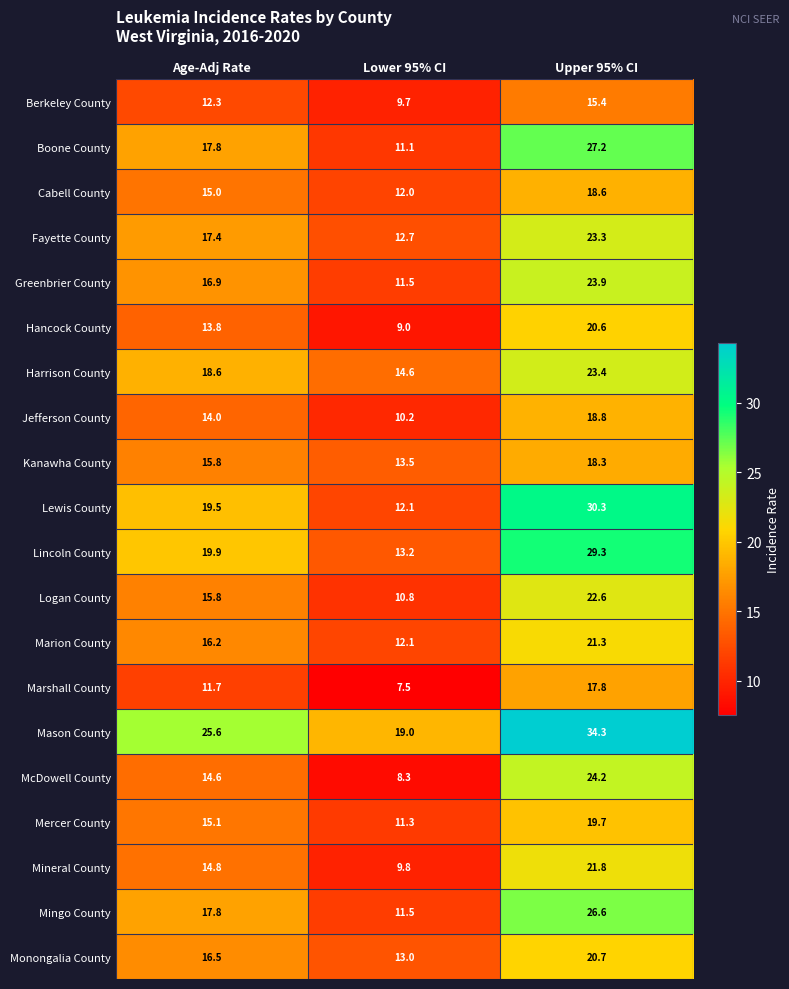

What is the difference between the maximum and minimum values in the Mineral County series?

12.0